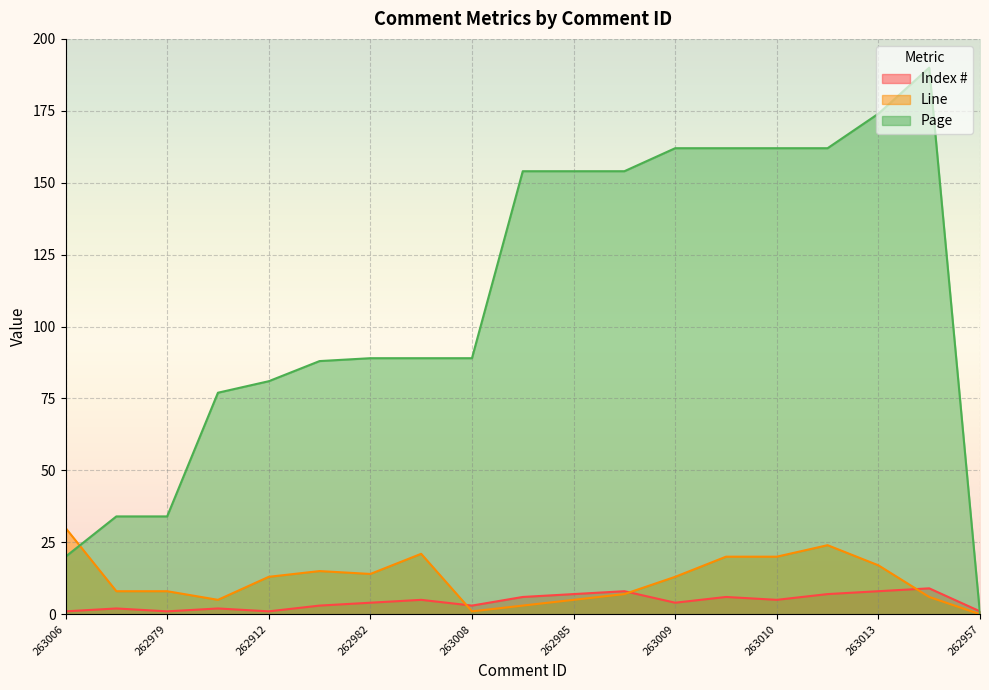

What is the greatest value displayed?

190